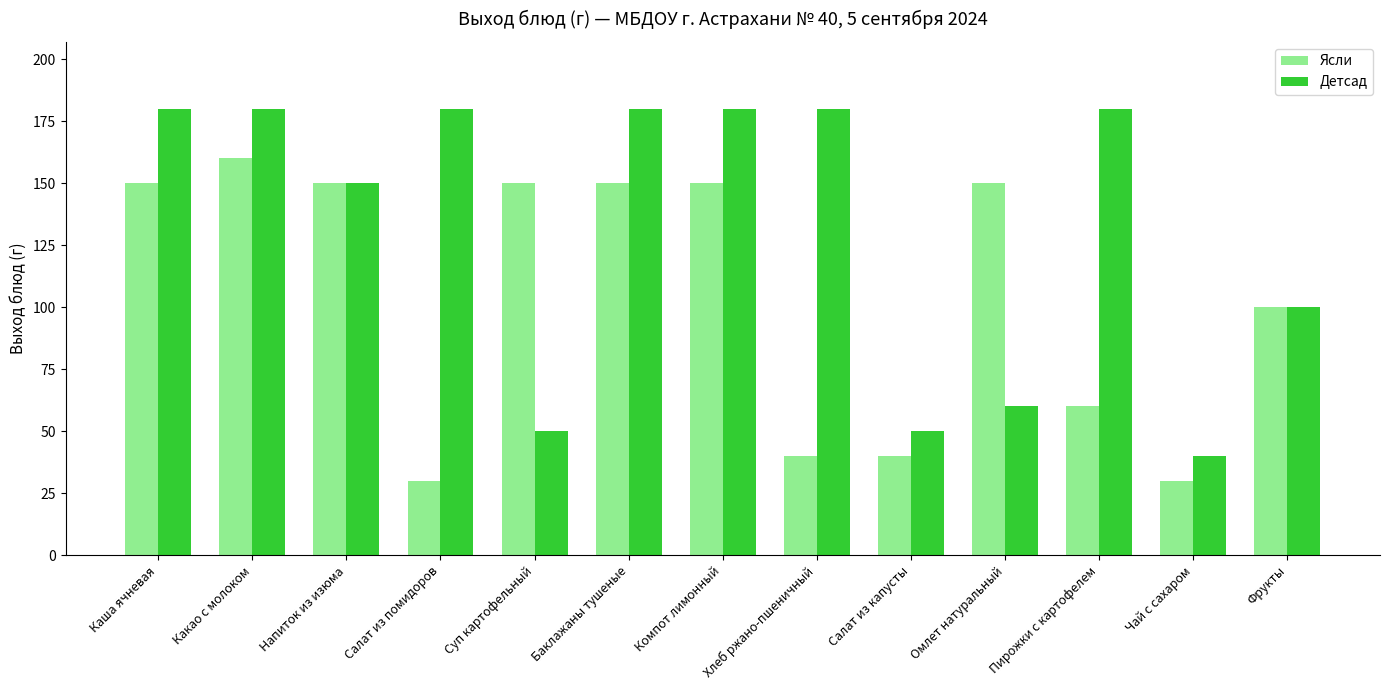

At which category is the sum across all series the highest?

Какао с молоком